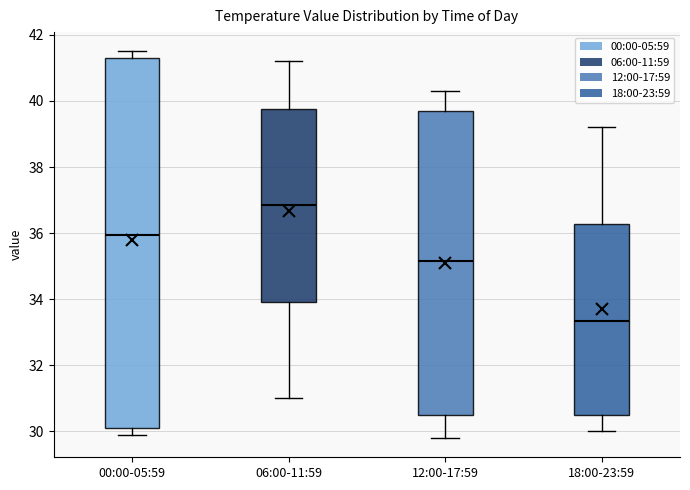

Where does the lower whisker of the box for 06:00-11:59 end on the y-axis? The values are not printed on the chart, so give them approximately, as read against the axis.

31.0